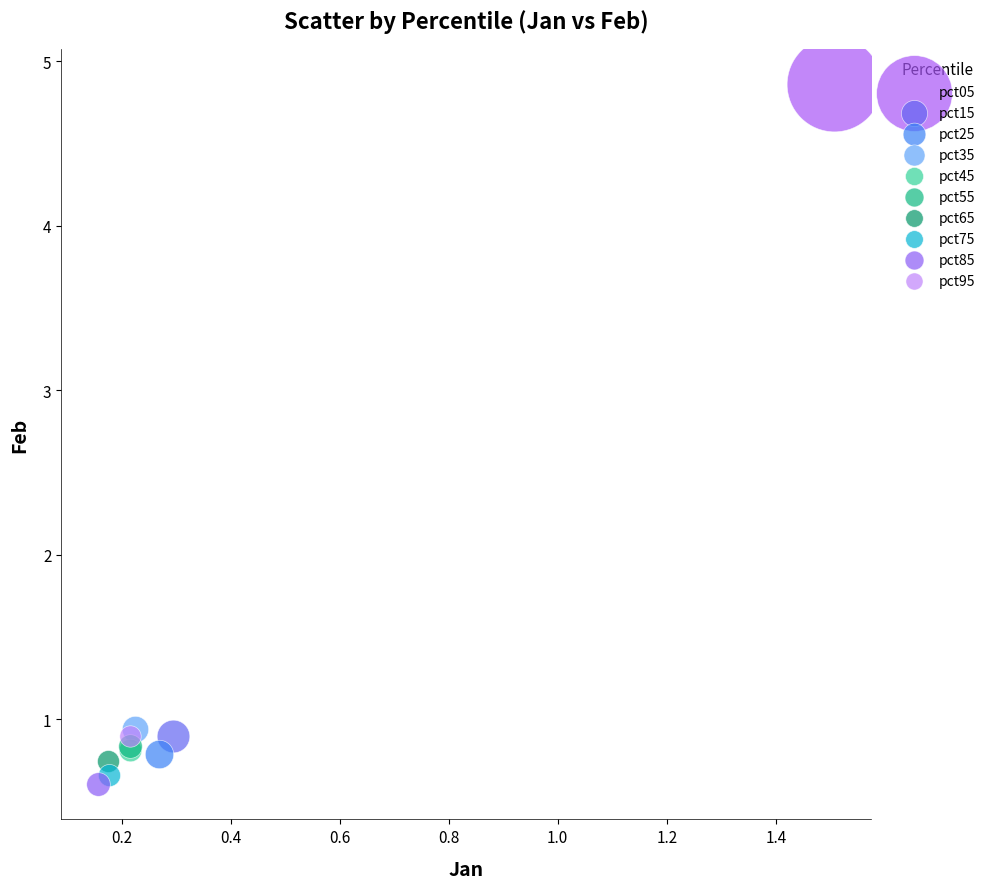

Which series contains the lowest Y value?

pct85